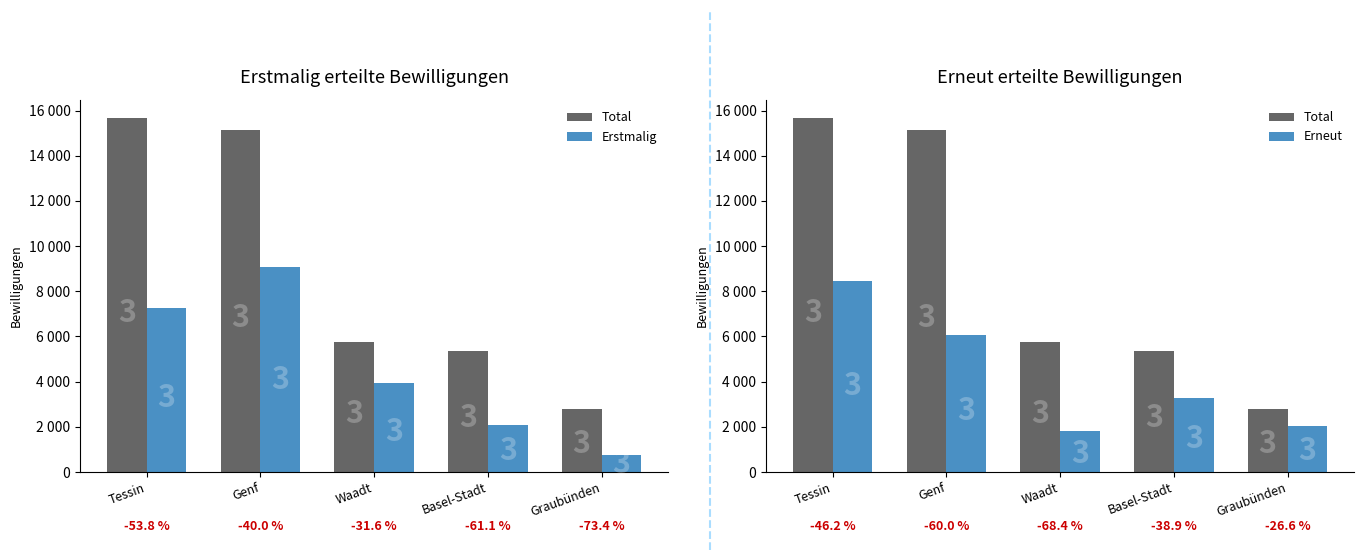

What is the sum of all Erstmalig values?

23076